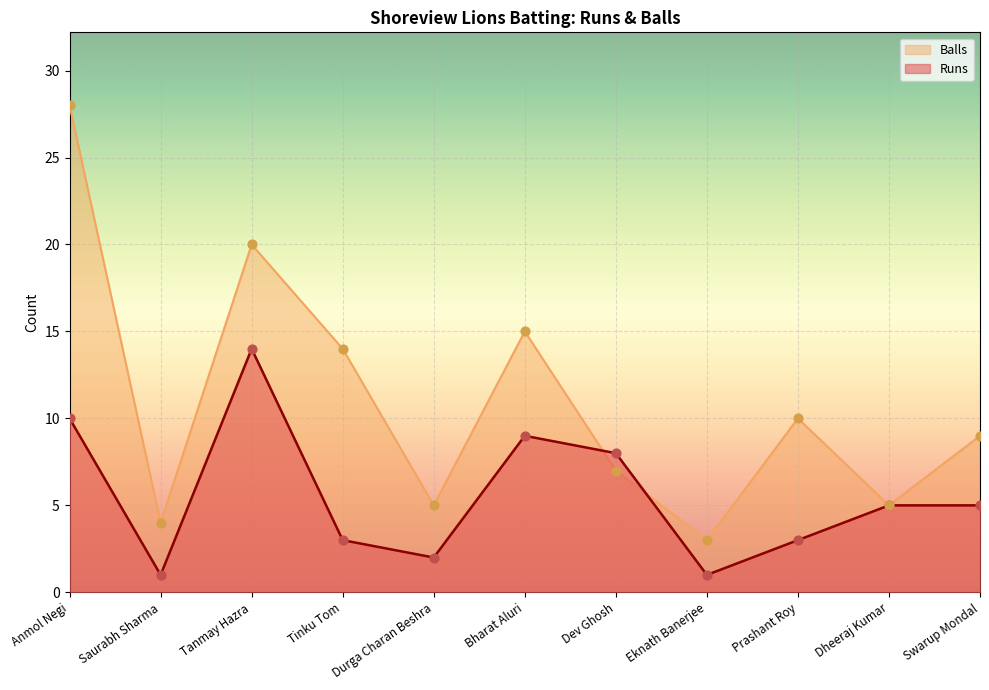

What is the total value across all series at Durga Charan Beshra?

7